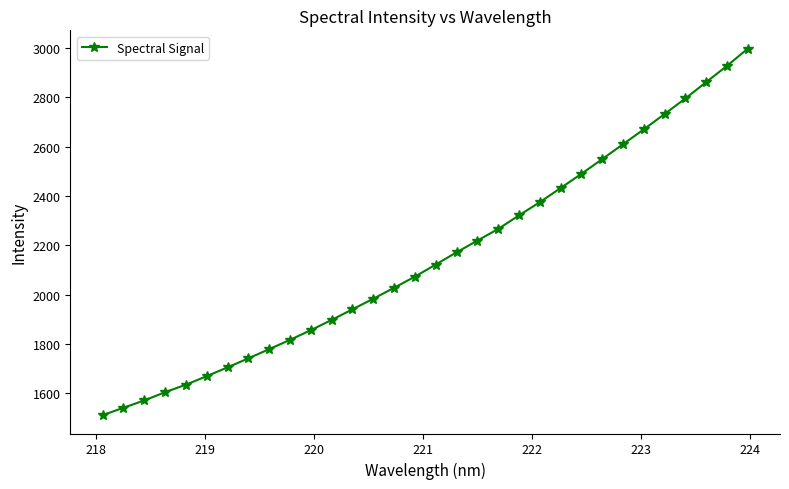

What is the greatest value displayed?

2996.4